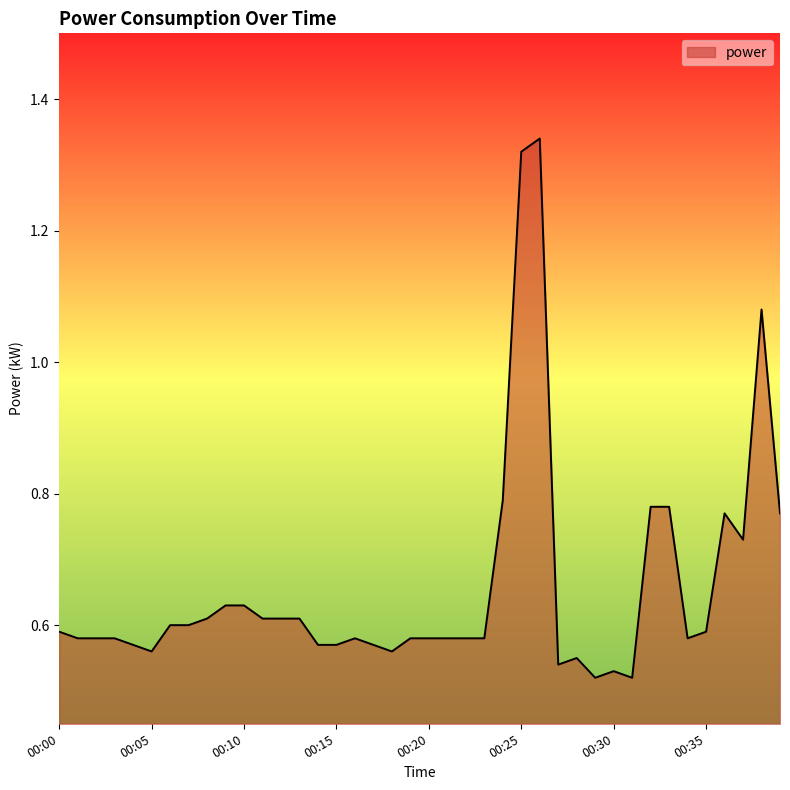

Reading left to right, transcribe all the data shown in this chart.

0.6	0.6	0.6	0.6	0.6	0.6	0.6	0.6	0.6	0.6	0.6	0.6	0.6	0.6	0.6	0.6	0.6	0.6	0.6	0.6	0.6	0.6	0.6	0.6	0.8	1.3	1.3	0.5	0.6	0.5	0.5	0.5	0.8	0.8	0.6	0.6	0.8	0.7	1.1	0.8